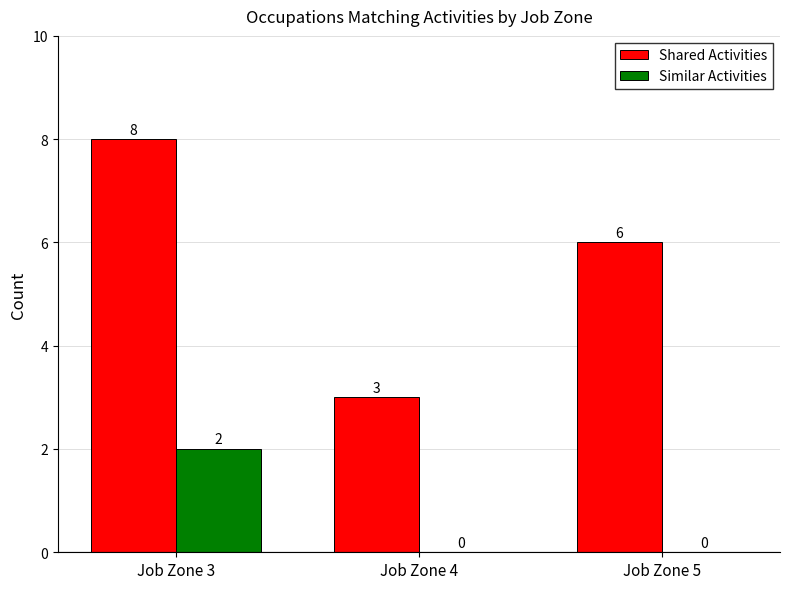

At which category is the sum across all series the highest?

Job Zone 3